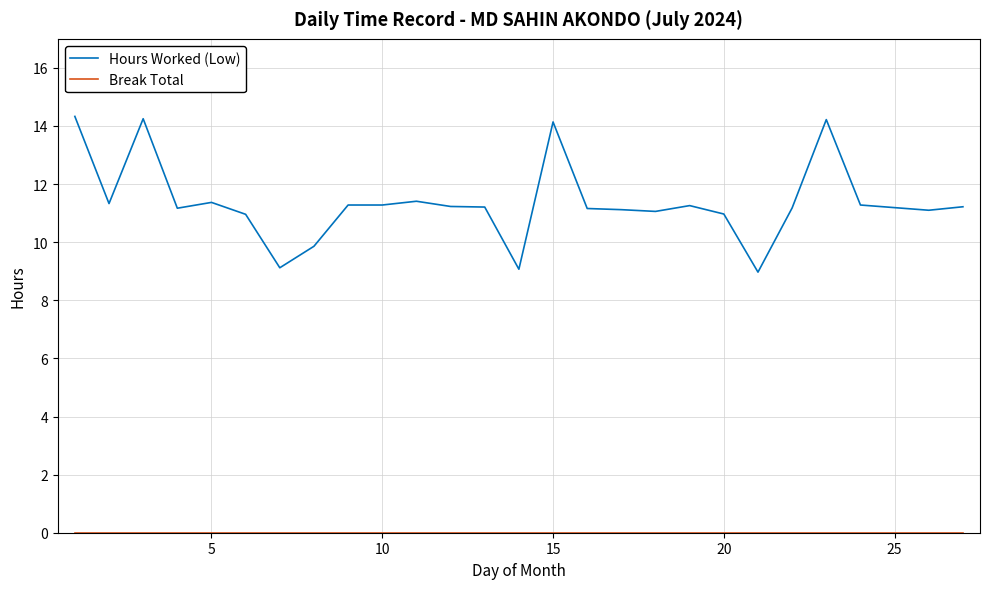

What is the lowest value of the Hours Worked (Low) series?

9.0